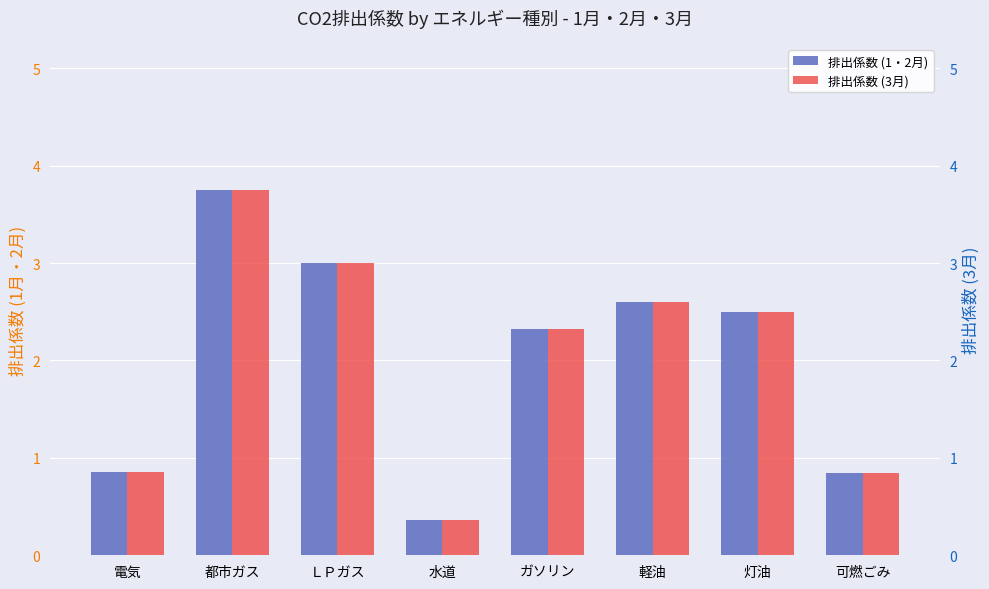

Reading left to right, what are all the values shown in this chart?

排出係数 (1・2月): 0.9	3.8	3.0	0.4	2.3	2.6	2.5	0.8
排出係数 (3月): 0.9	3.8	3.0	0.4	2.3	2.6	2.5	0.8